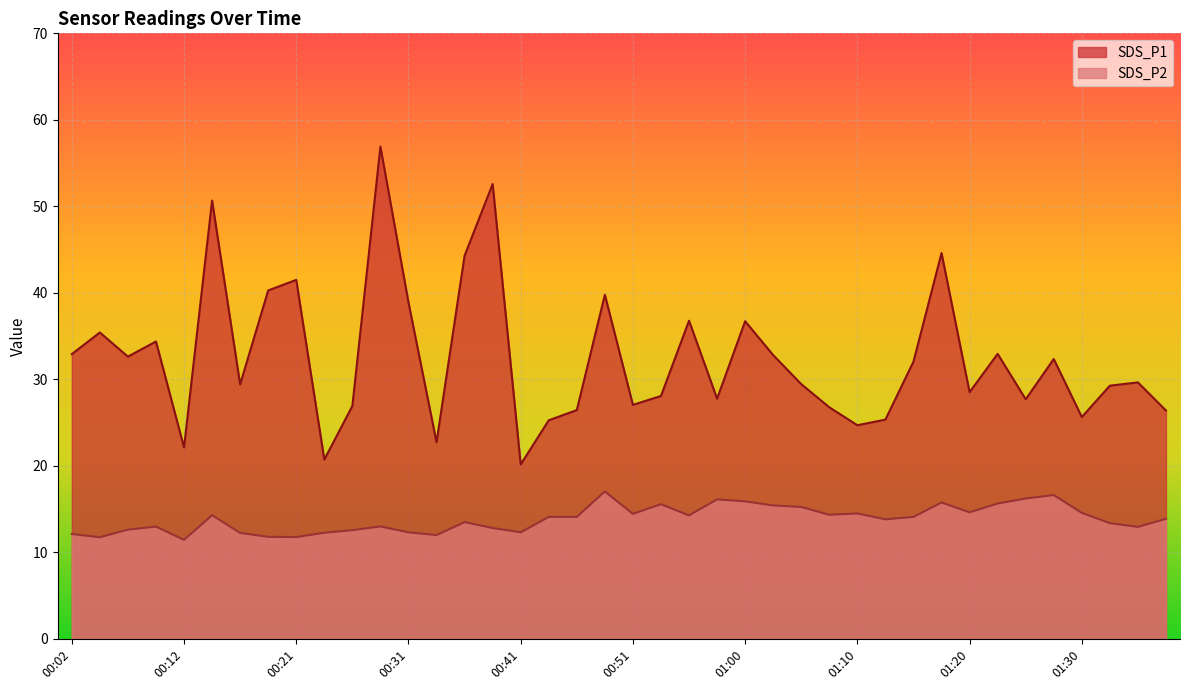

The SDS_P2 series shows 13.4 at 01:32. True or false?

True